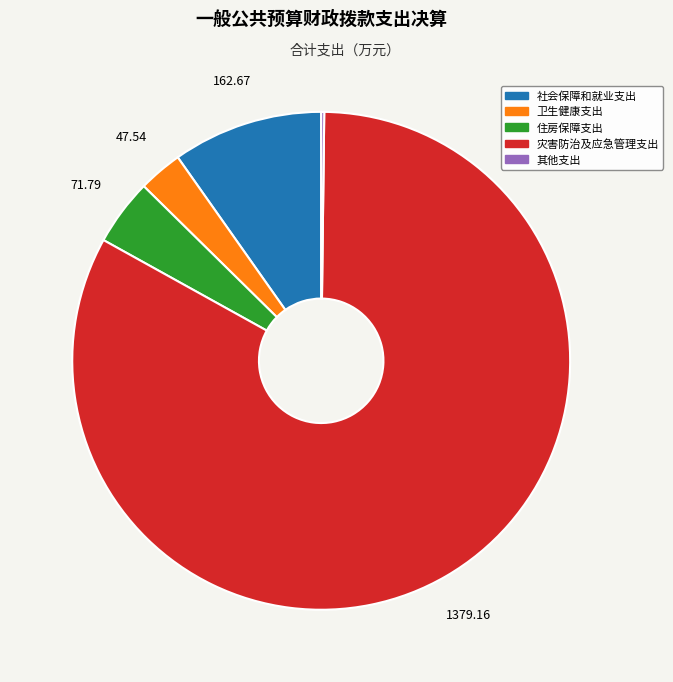

Does any single category account for the majority?

Yes